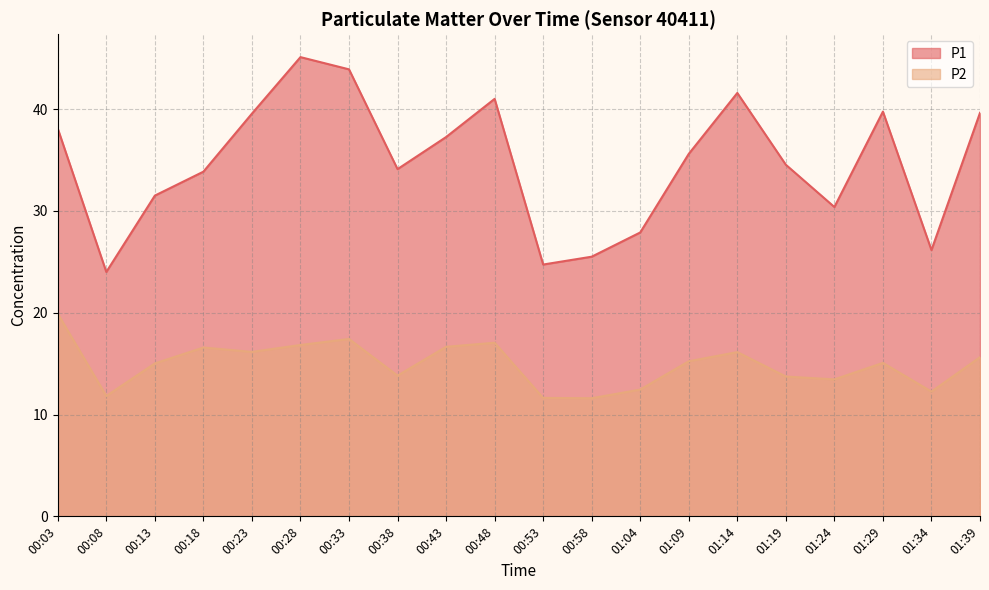

The value of P2 at 01:24 is 13.4. True or false?

True